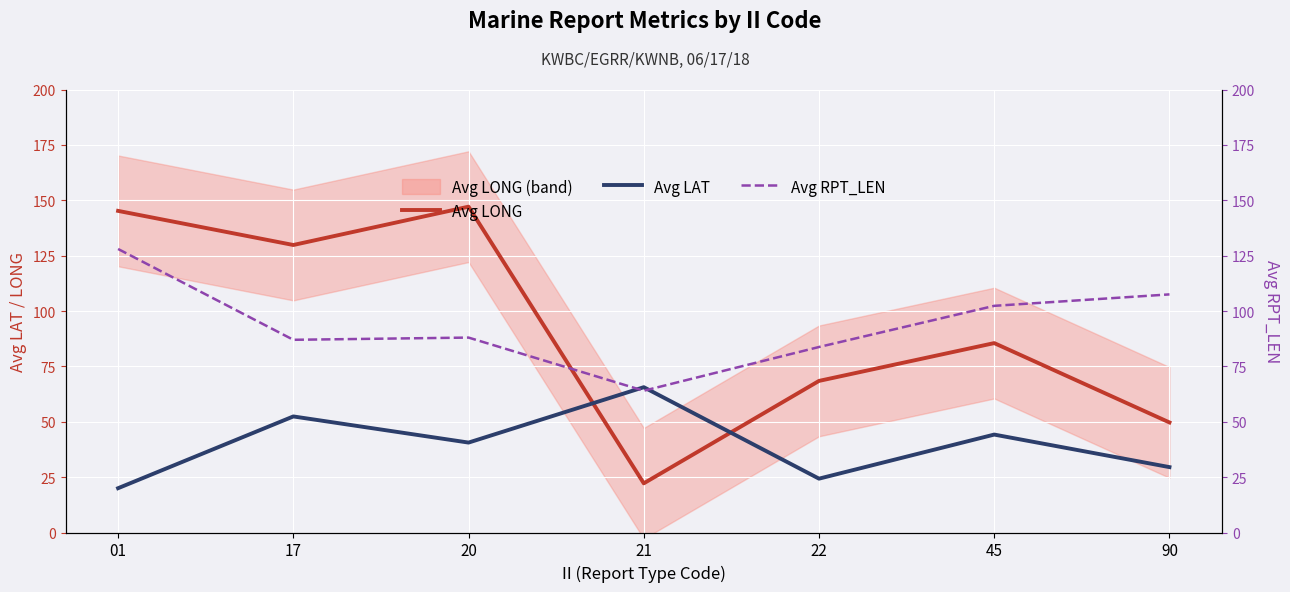

Which category has the highest value in the Avg LONG series?

20